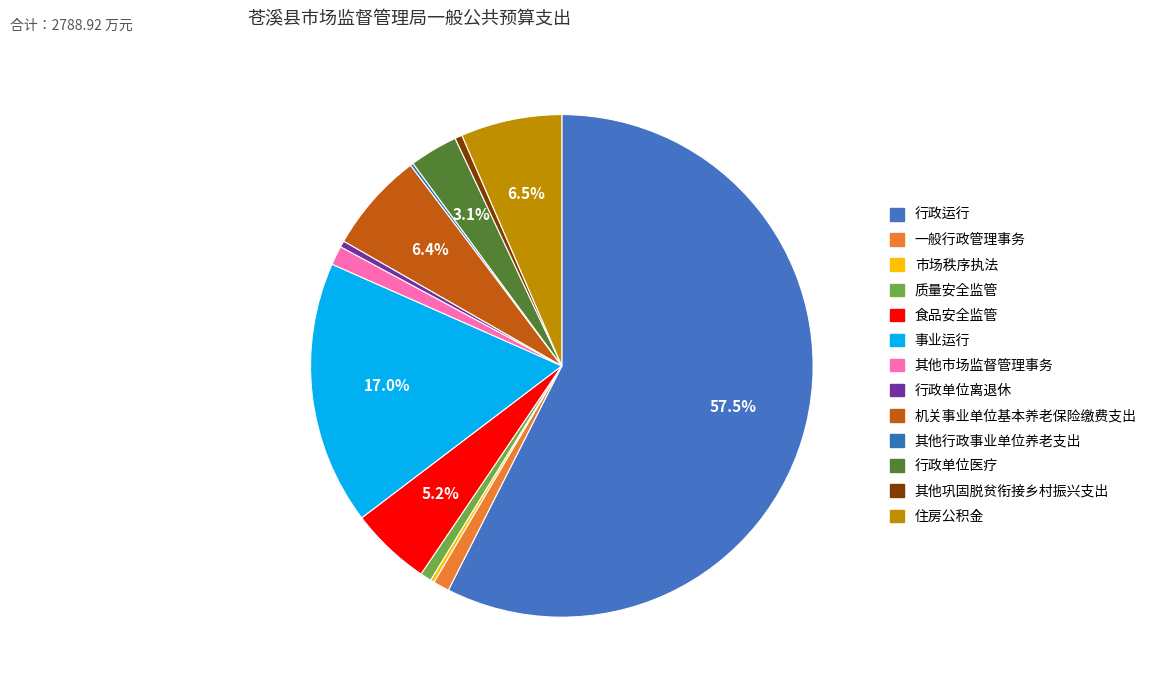

Which category has the biggest portion of the pie?

行政运行